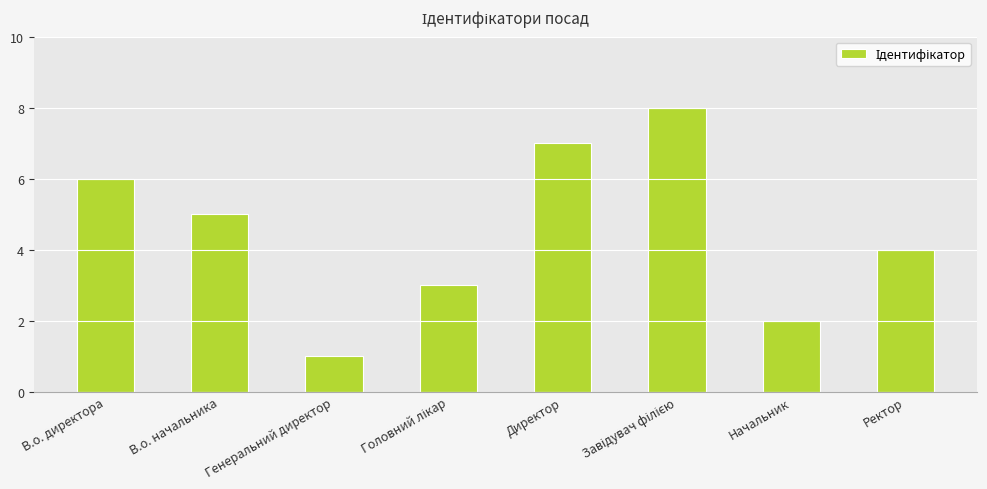

What is the difference between the second highest and minimum values?

6